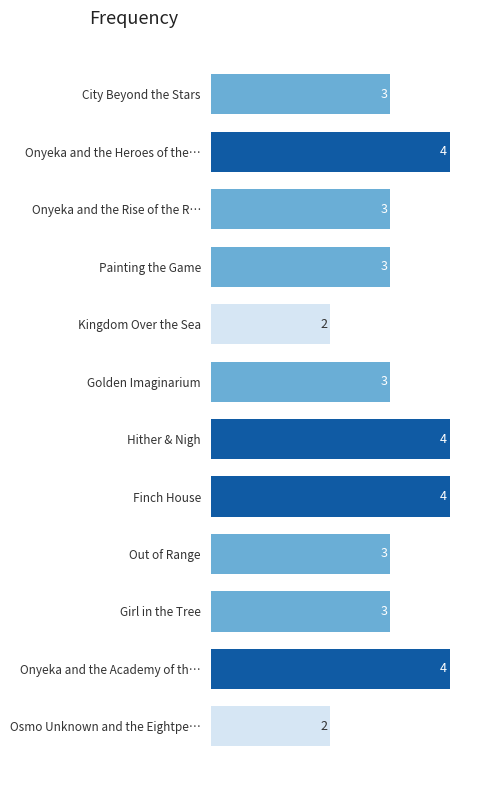

How many values are between 3 and 4?

10